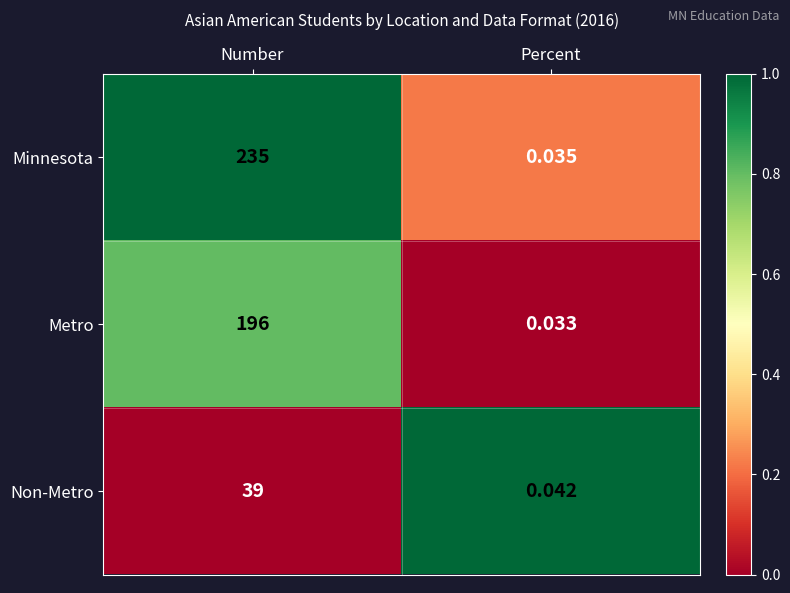

At which category does the chart reach its minimum across all series?

Percent